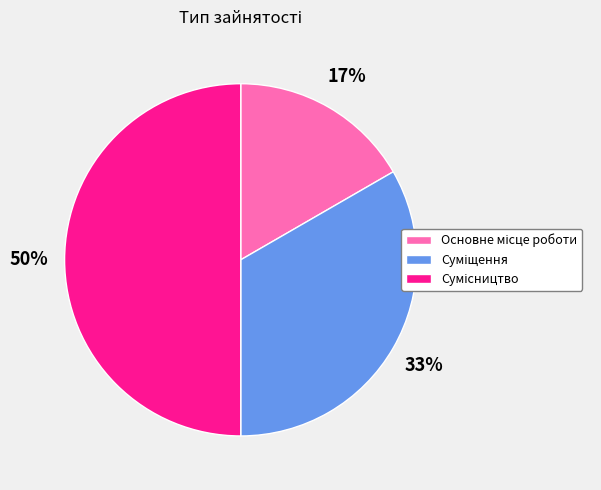

To the nearest percent, what is the average slice percentage?

33%